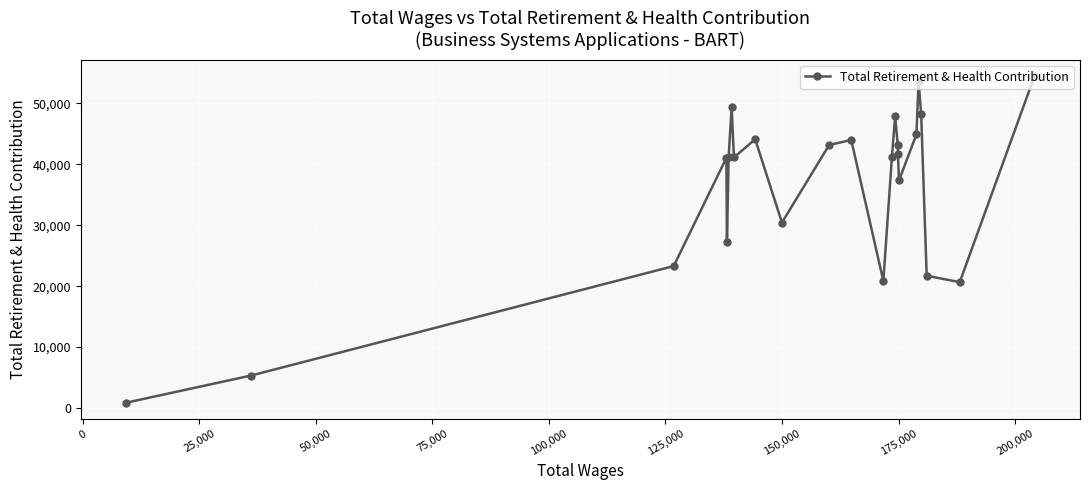

What is the smallest value displayed?

881